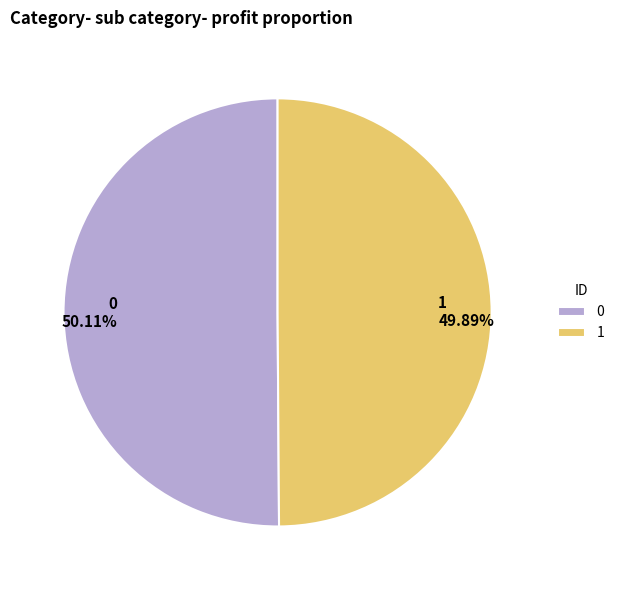

To the nearest percent, what portion does 1 represent?

50%